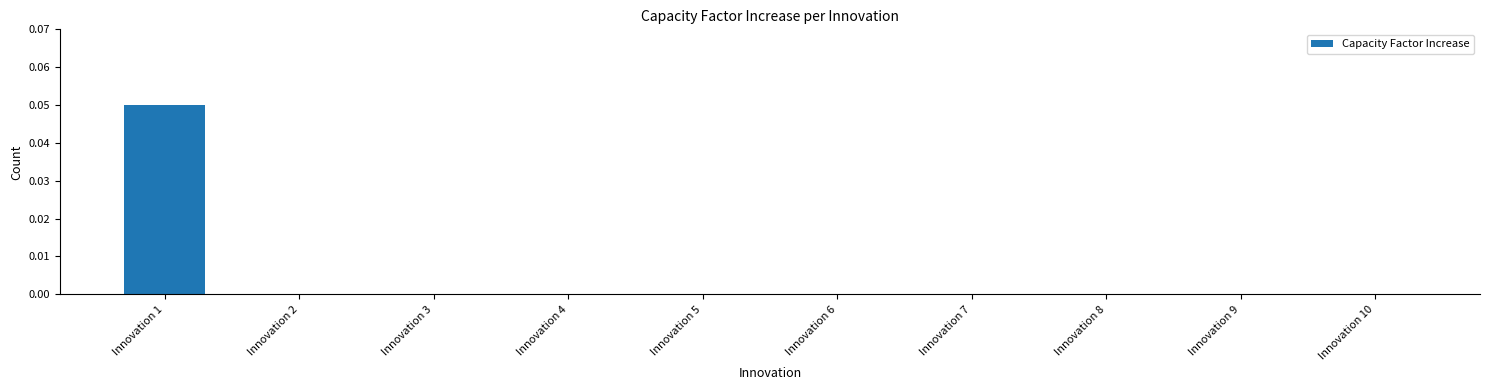

True or false: the data shows 0.0 at Innovation 9.

True